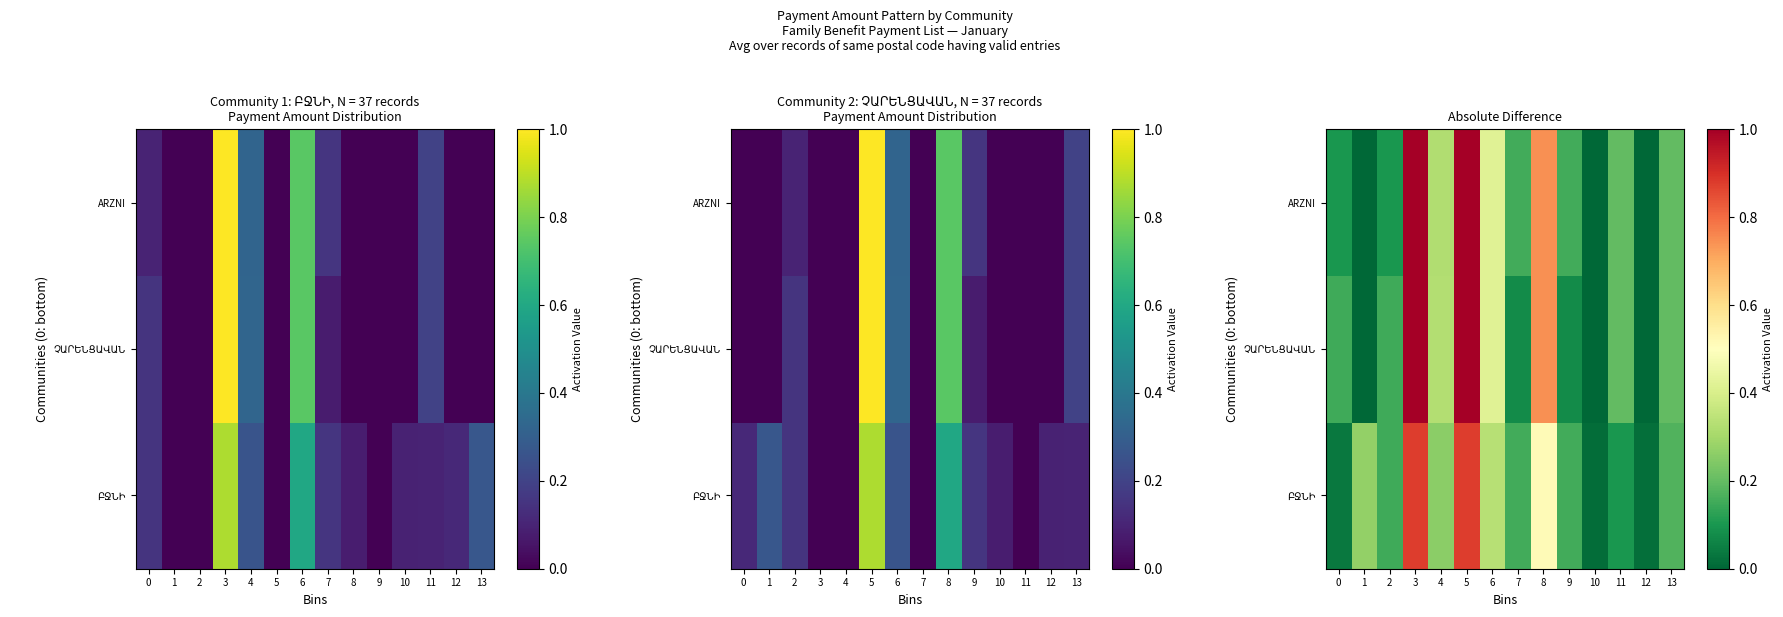

What is the sum of all ARZNI values?

4.4